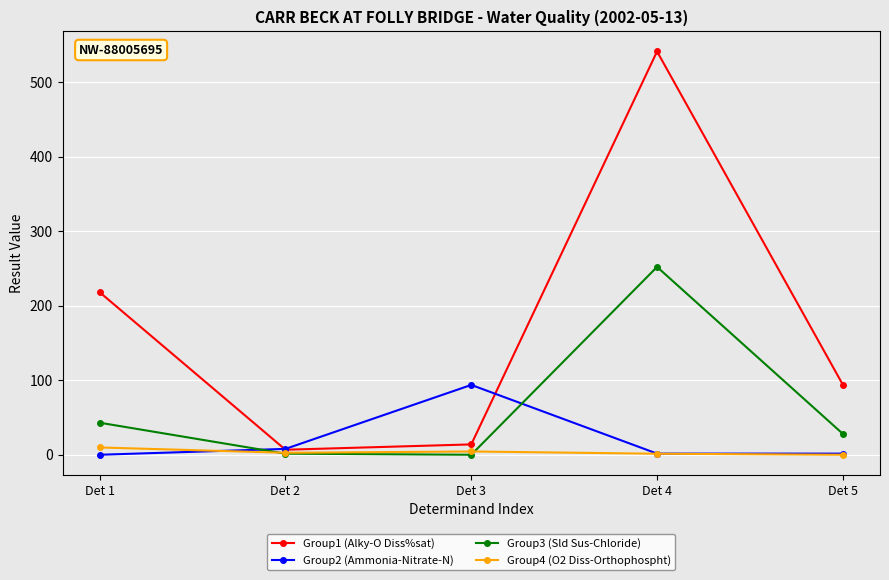

At which category does the chart reach its peak across all series?

Det 4